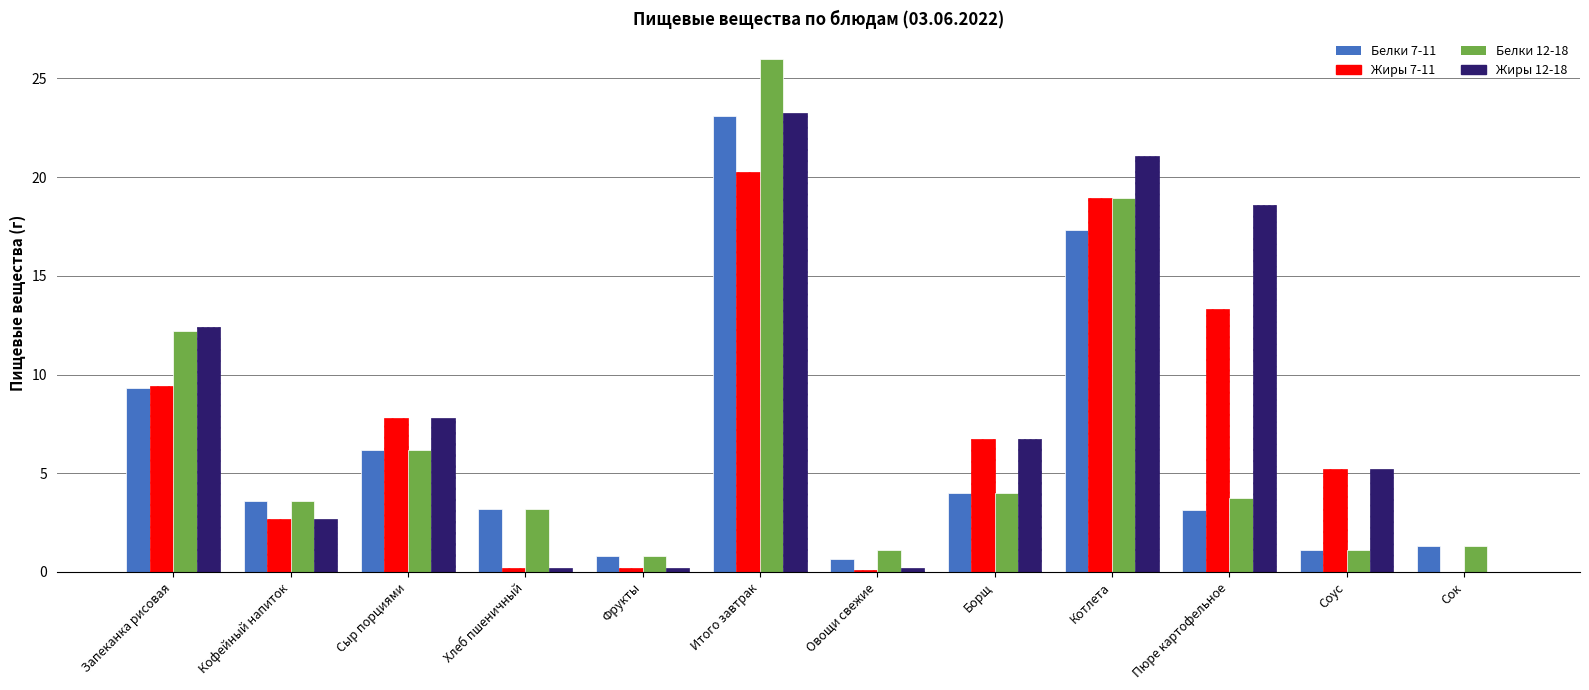

Is it true that Жиры 12-18 equals 23.3 at Итого завтрак?

True